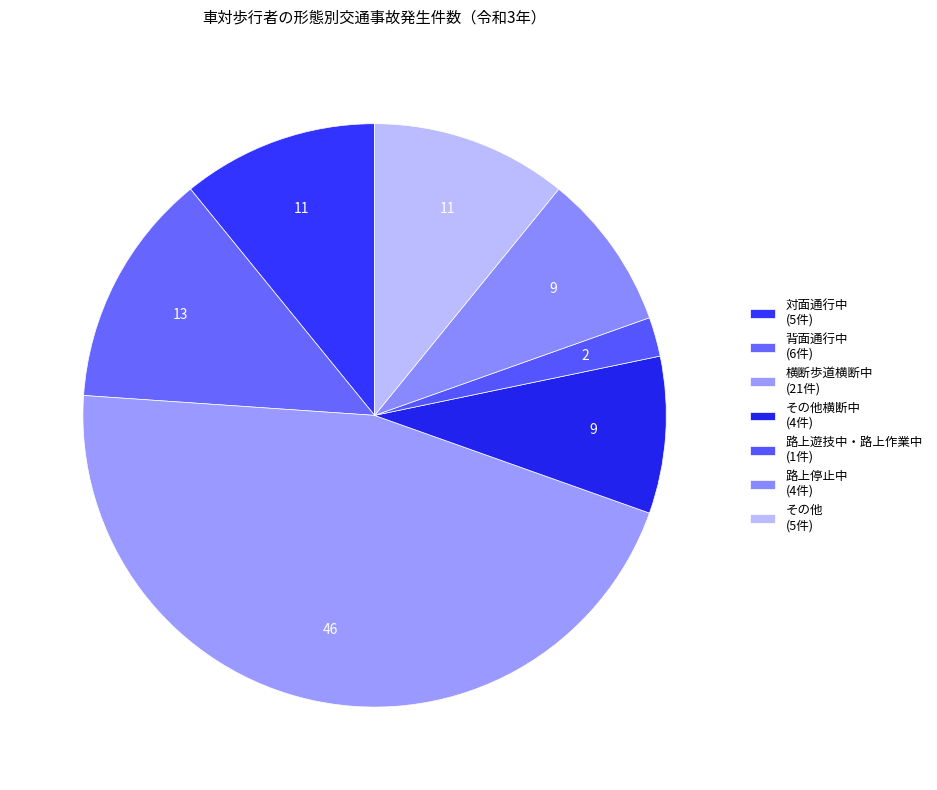

Which category has the biggest portion of the pie?

横断歩道横断中